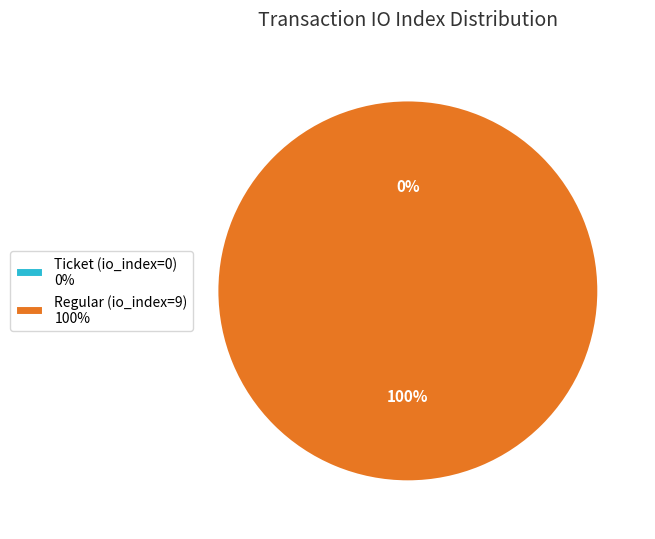

Combined, what portion of the pie is Ticket (io_index=0) and Regular (io_index=9)?

100.0%